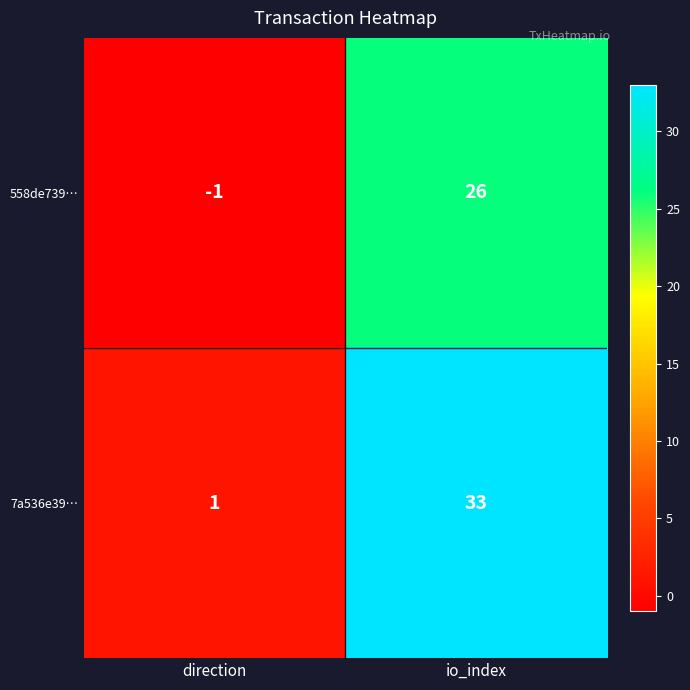

How many data points does each series have?

2